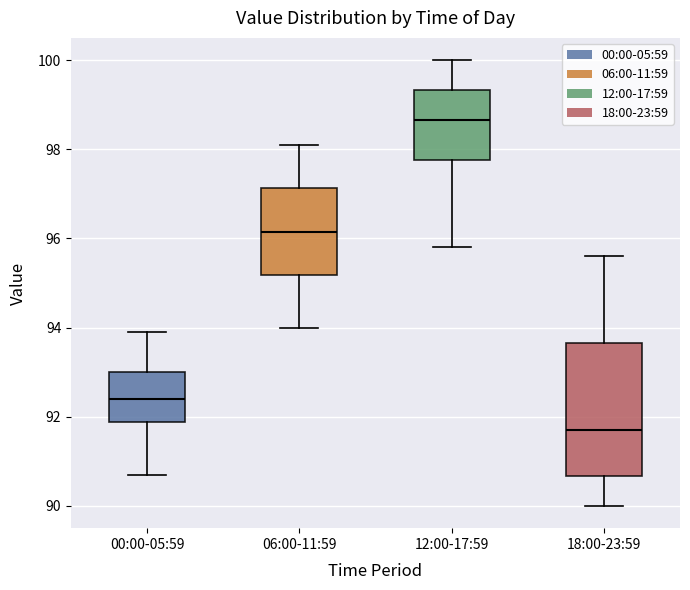

Comparing the boxes themselves (not the whiskers), which one is the tallest?

18:00-23:59